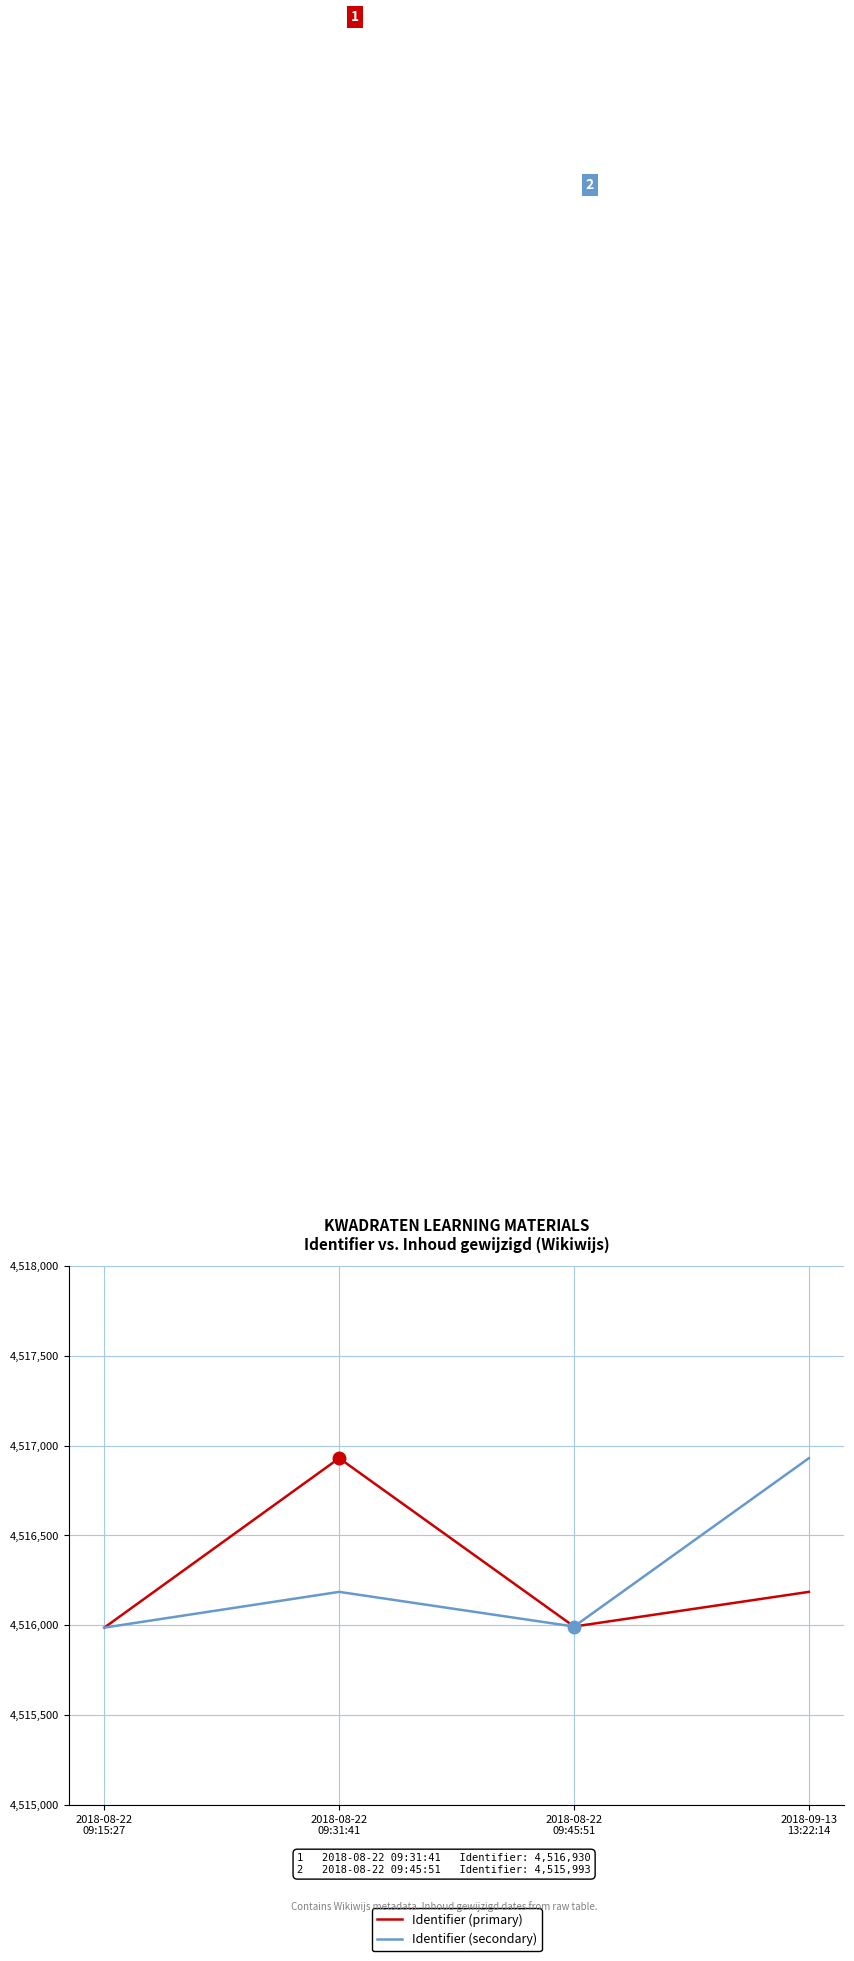

In Identifier (primary), how many points are higher than both neighbors (excluding endpoints)?

1